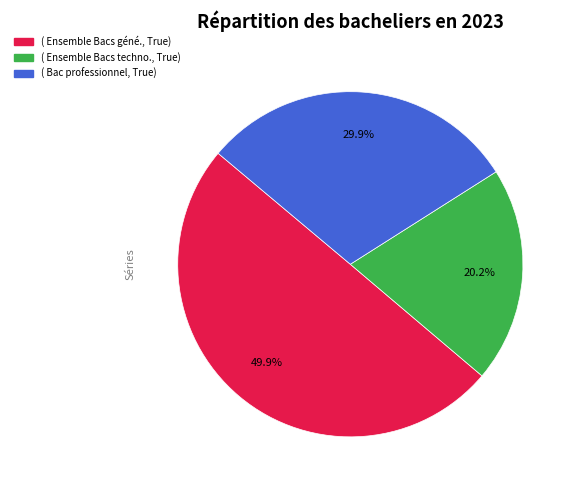

How many slices are in this pie chart?

3